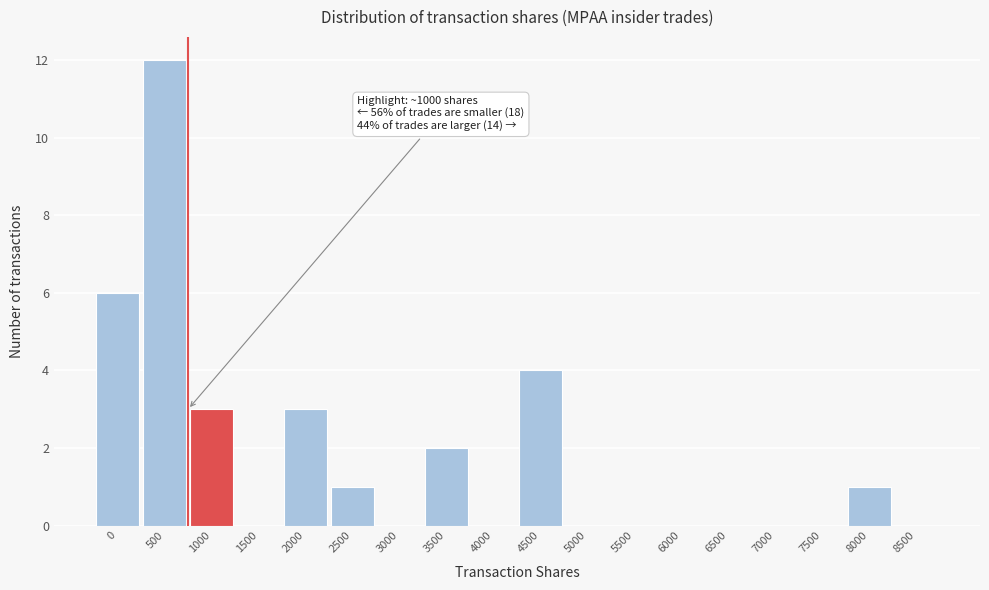

Reading right to left, transcribe all the data shown in this chart.

8500=0	8000=1	7500=0	7000=0	6500=0	6000=0	5500=0	5000=0	4500=4	4000=0	3500=2	3000=0	2500=1	2000=3	1500=0	1000=3	500=12	0=6